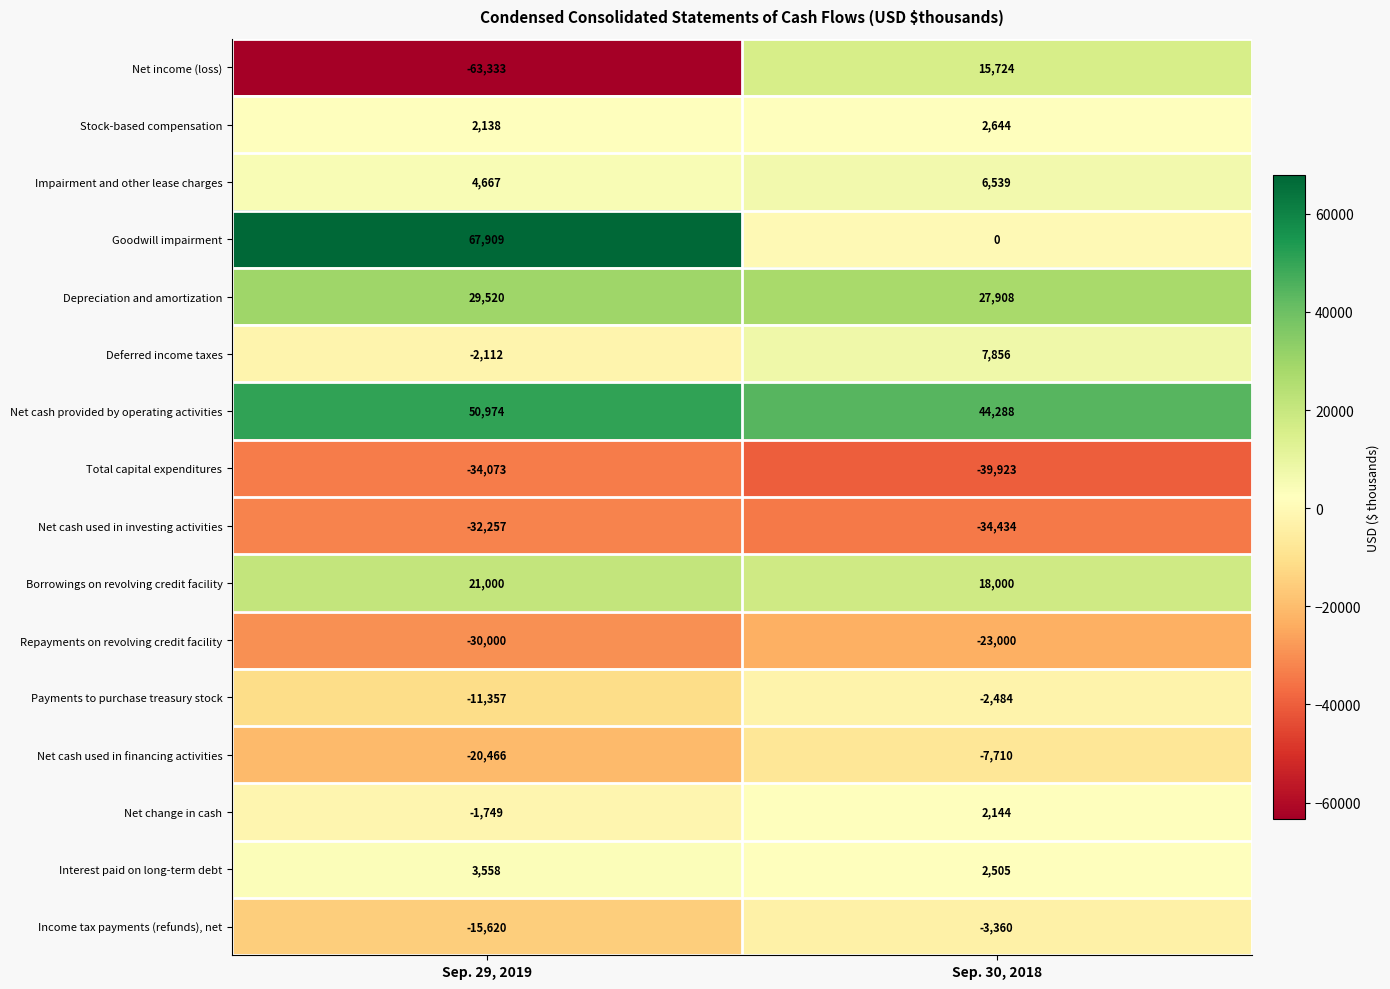

What is the difference between the maximum and minimum values in the Net cash used in investing activities series?

2177